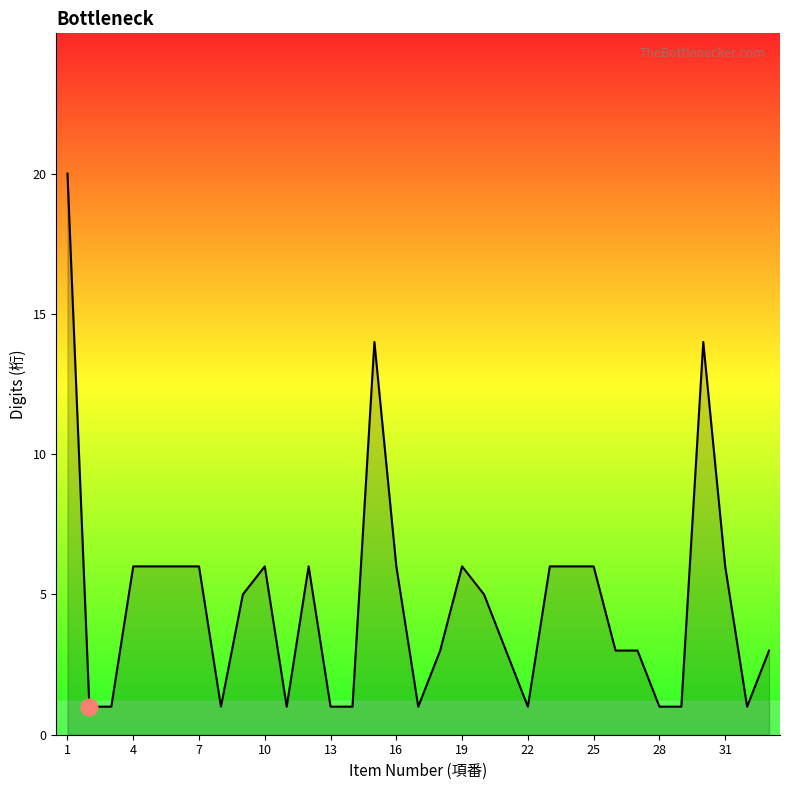

What is the difference between the maximum and minimum values?

19